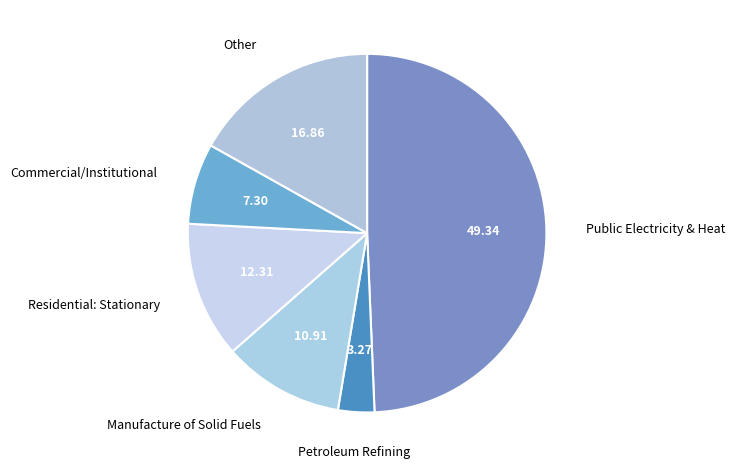

Is there any slice that represents more than half of the pie?

No